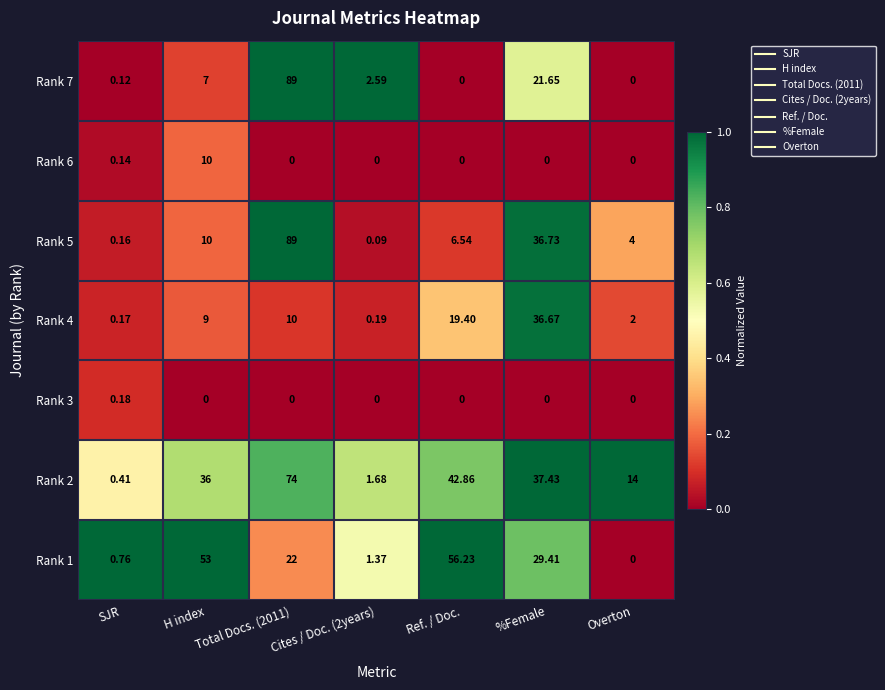

Which series has the largest total across all categories?

Rank 2